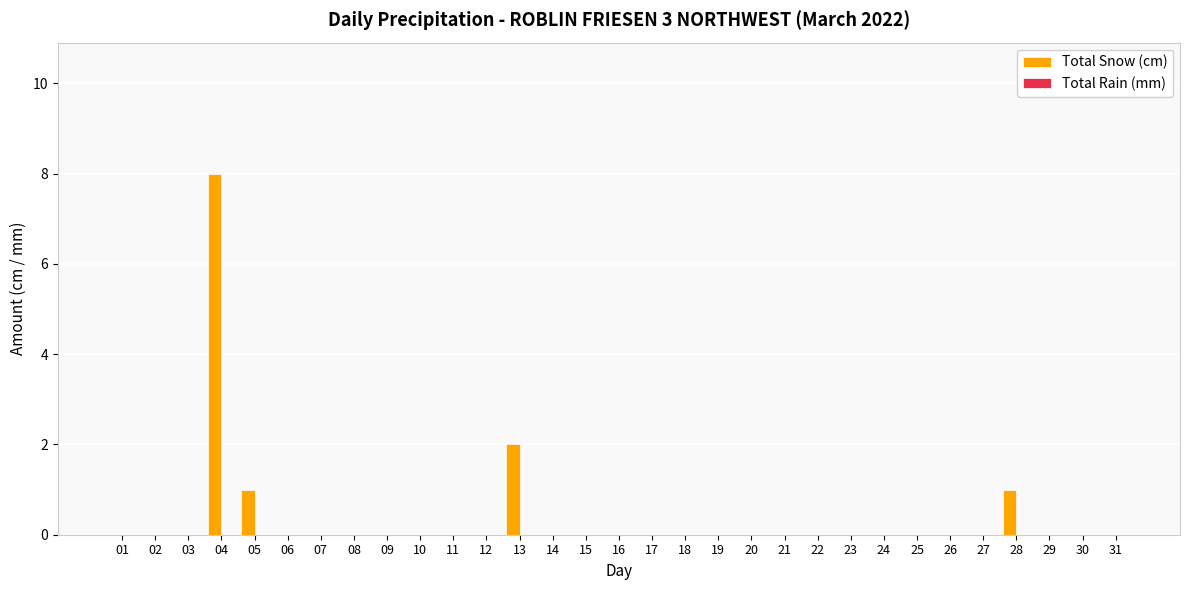

Is it true that the value at 25 is 0?

True